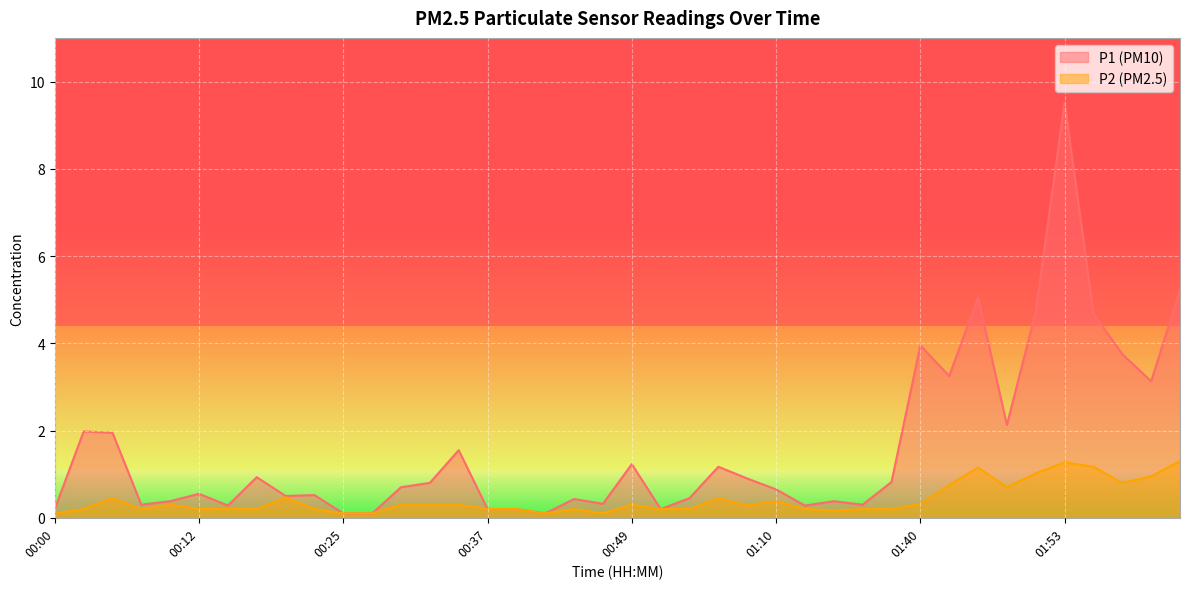

True or false: P1 and P2 cross at least once.

False